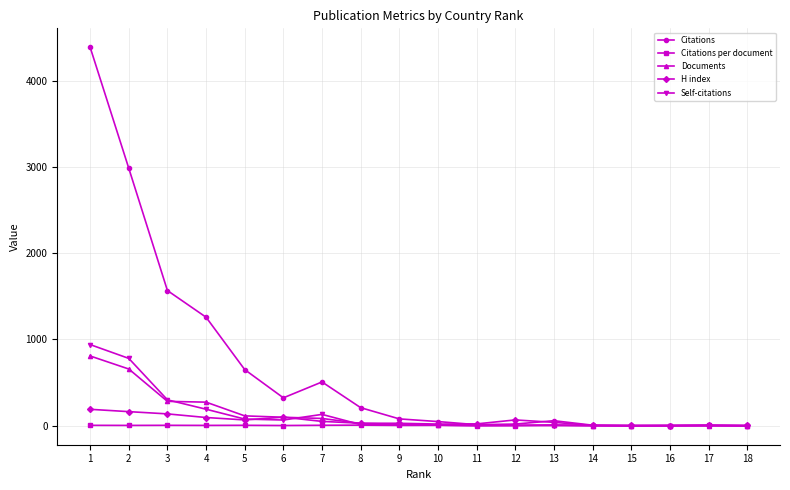

Which series changed the most between 2 and 17?

Citations